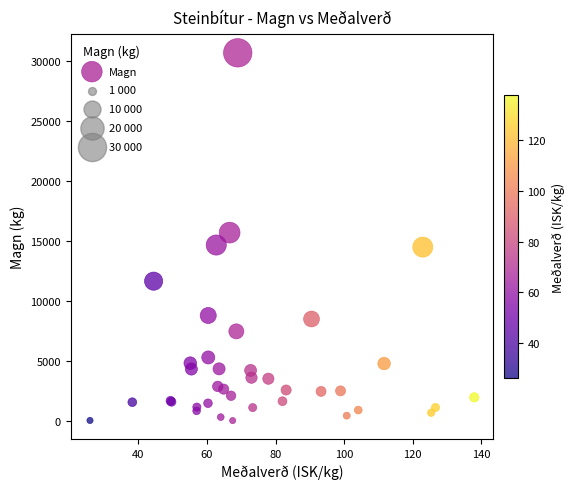

What Y value in the scatter plot is closest to 15352?

15692